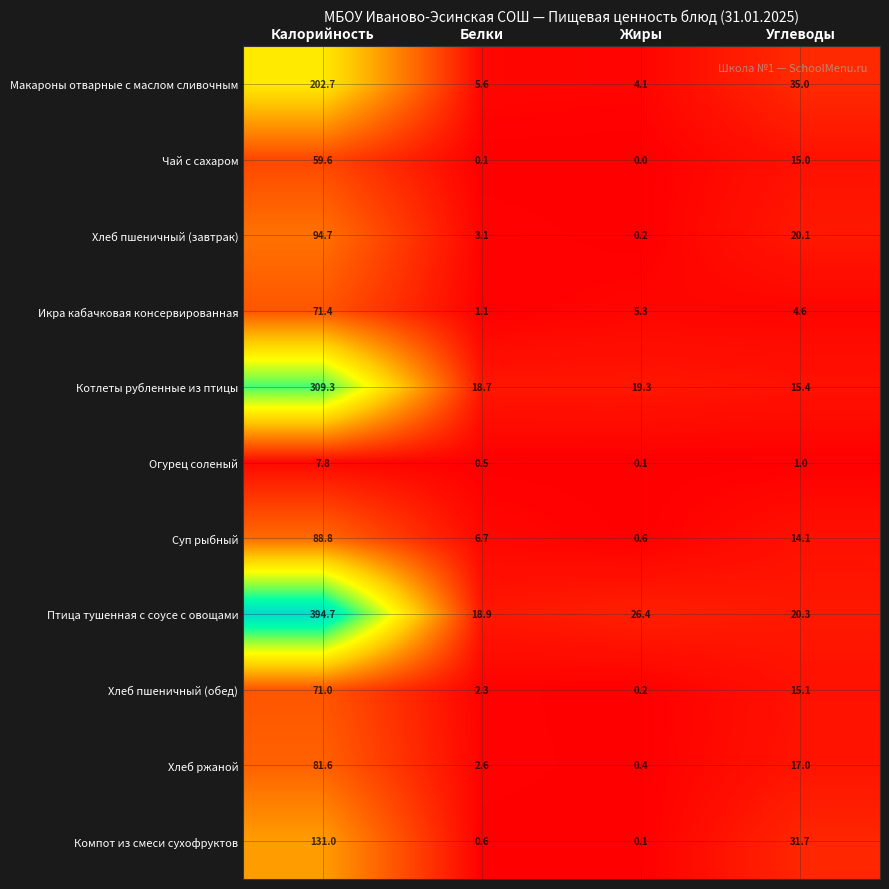

What is the spread (max minus min) of values at Белки?

18.8